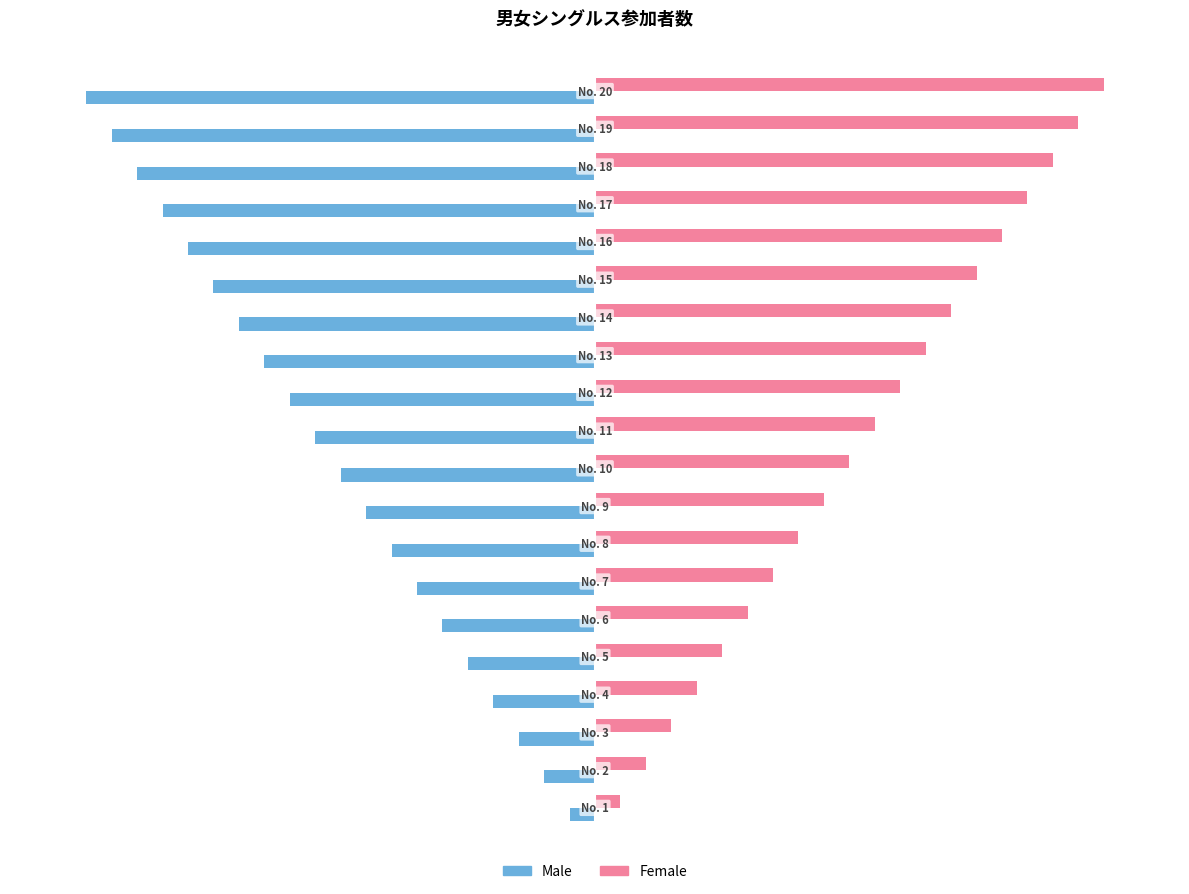

List the series in order of their peak value, lowest first.

Male, Female